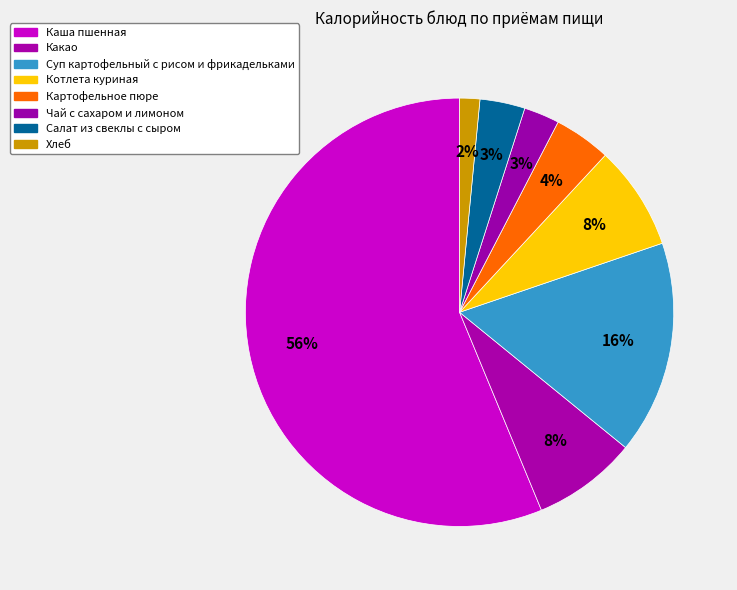

True or false: Хлеб accounts for 1% of the total.

False